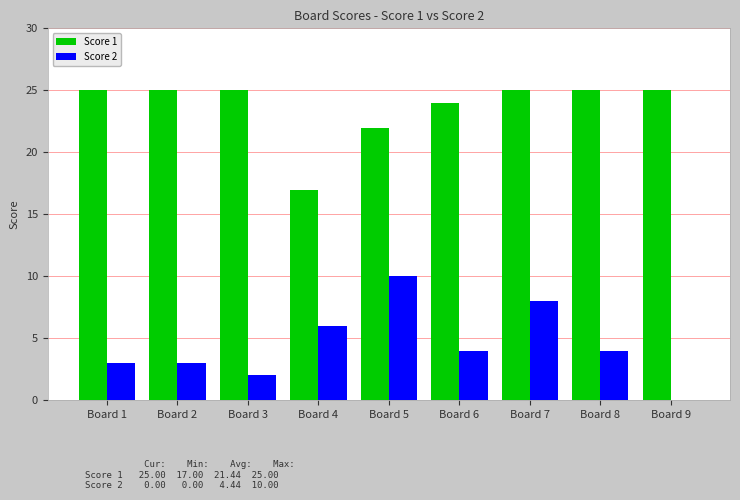

Count the number of data series in this chart.

2